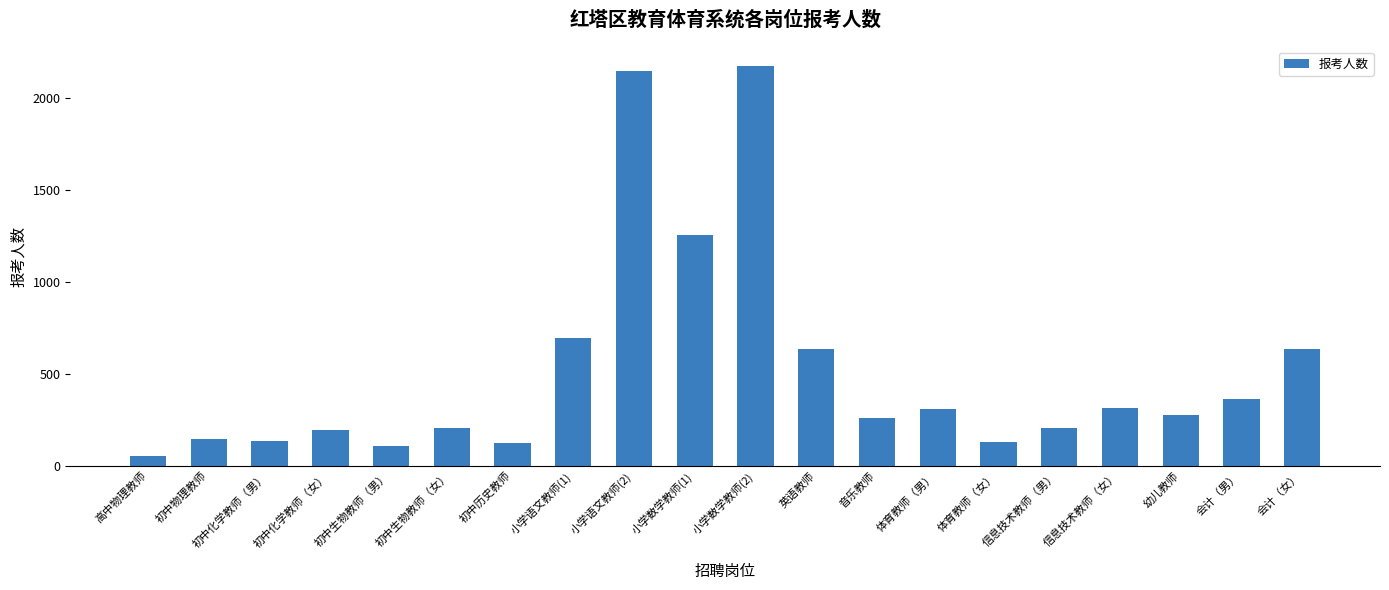

How many bars are there in total?

20